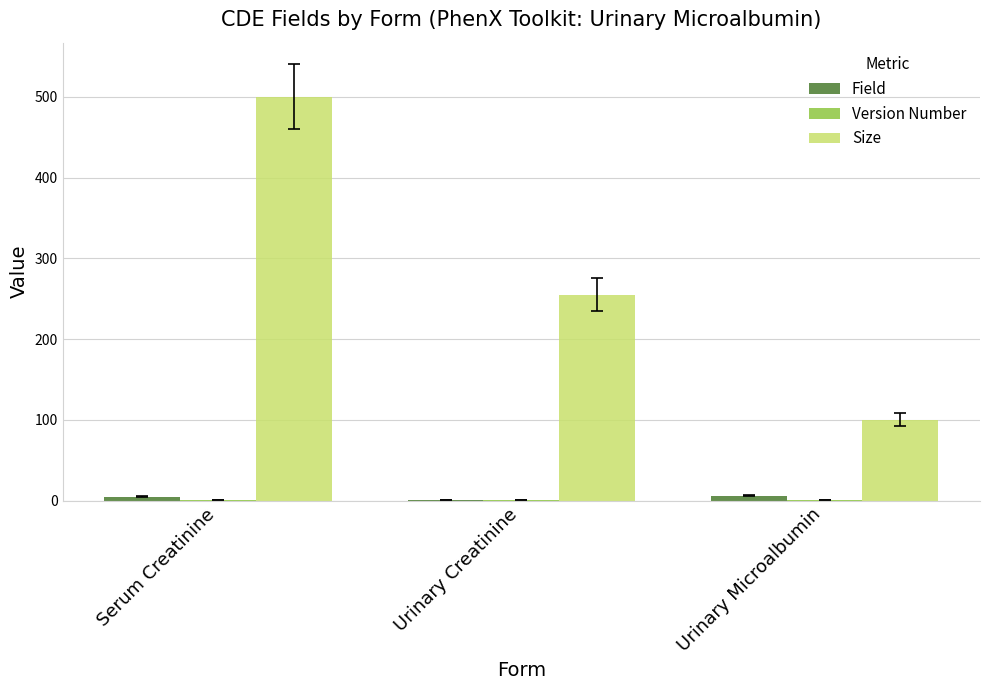

What is the highest value of the Size series?

500